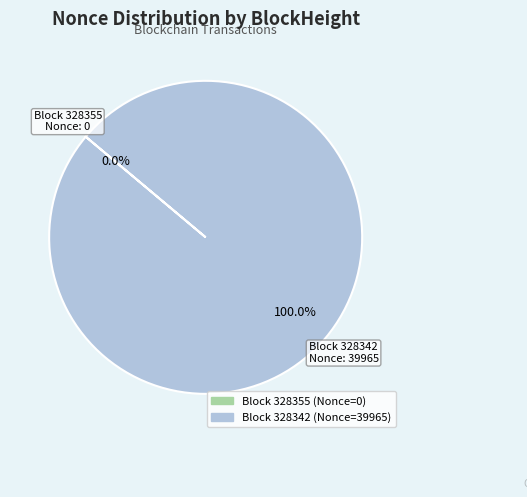

Does any single category account for the majority?

Yes